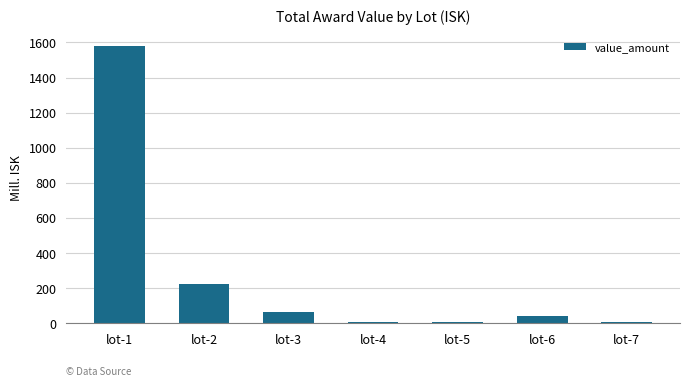

Where is the data nearest to the value 791?

lot-2